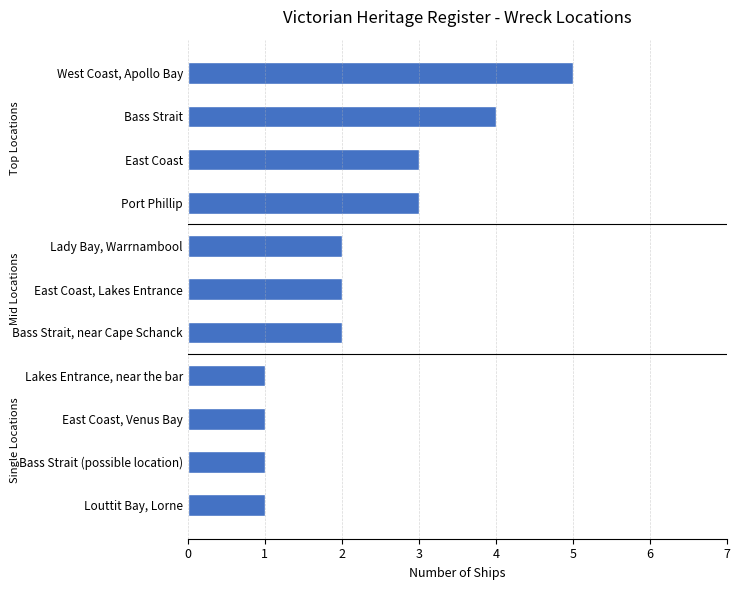

What is the difference between the maximum and minimum values?

4